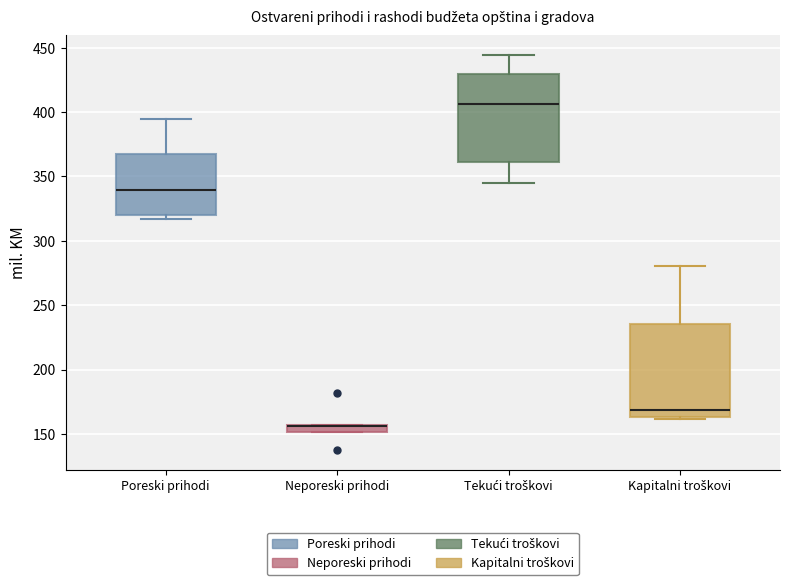

Where does the upper whisker of the box for Tekući troškovi end on the y-axis? The values are not printed on the chart, so give them approximately, as read against the axis.

445